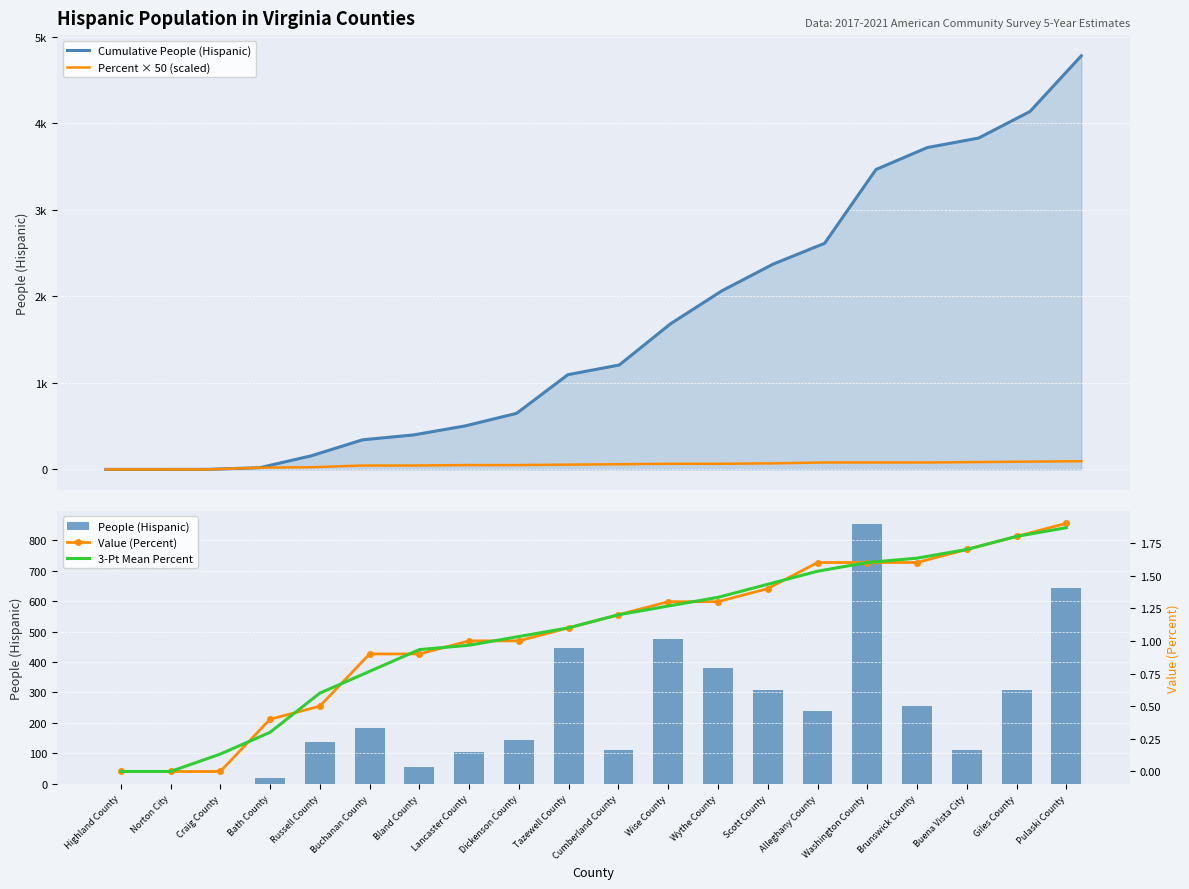

What is the spread (max minus min) of values at Wise County?

1682.7